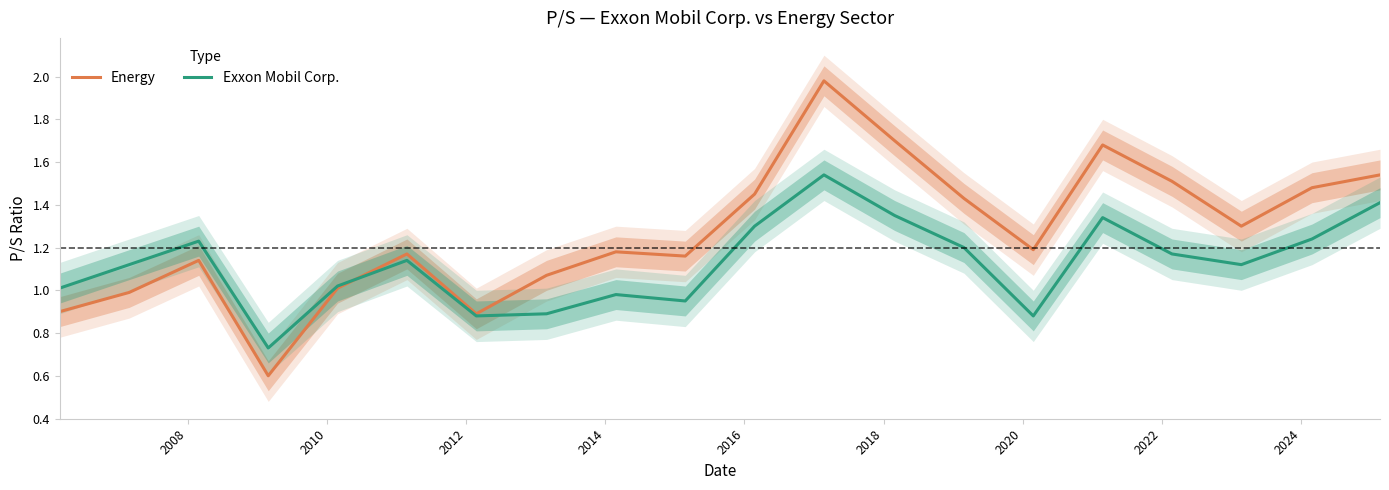

Does the chart display data point markers on the line(s)?

No